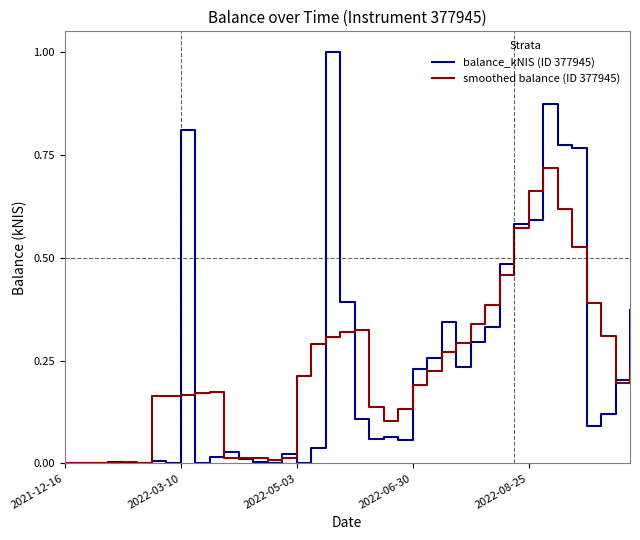

What is the maximum value for balance_kNIS (ID 377945)?

1.0